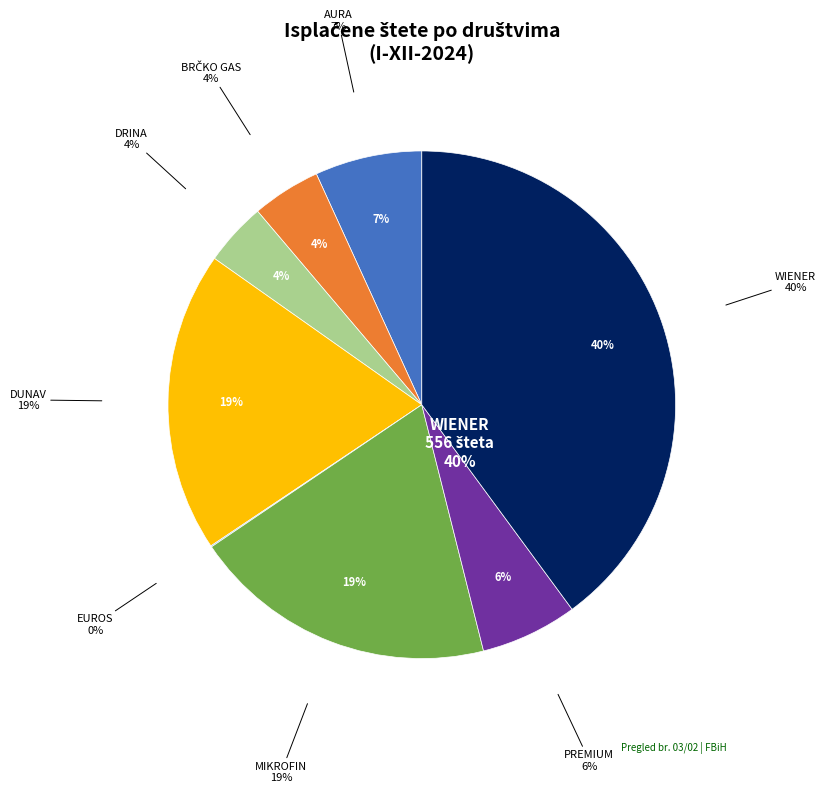

How many slices are in this pie chart?

8